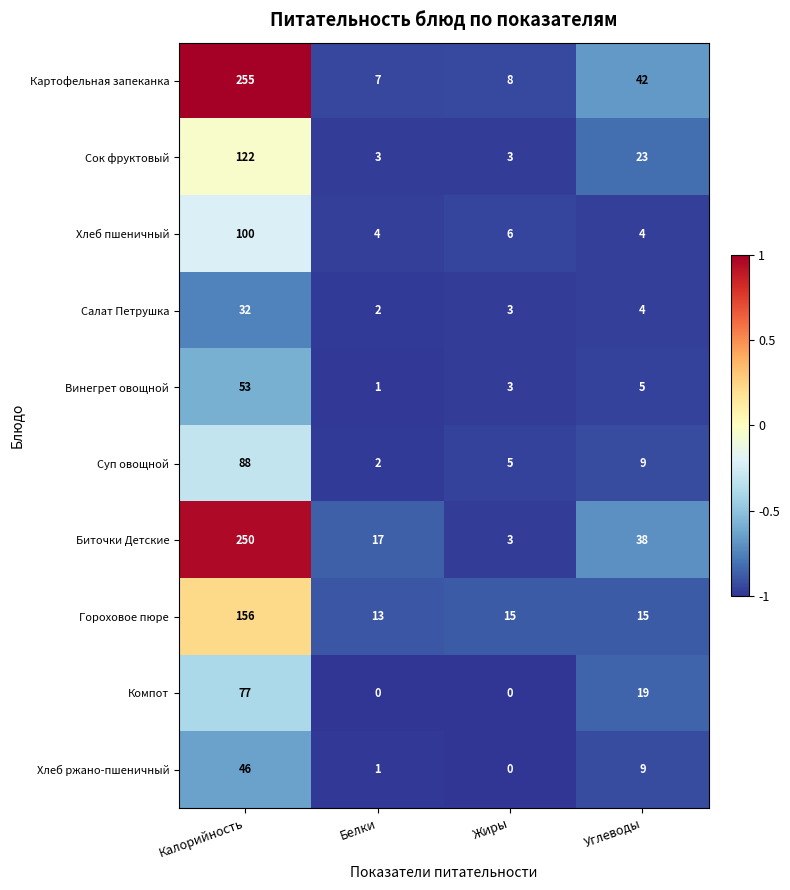

What is the maximum value for Хлеб пшеничный?

100